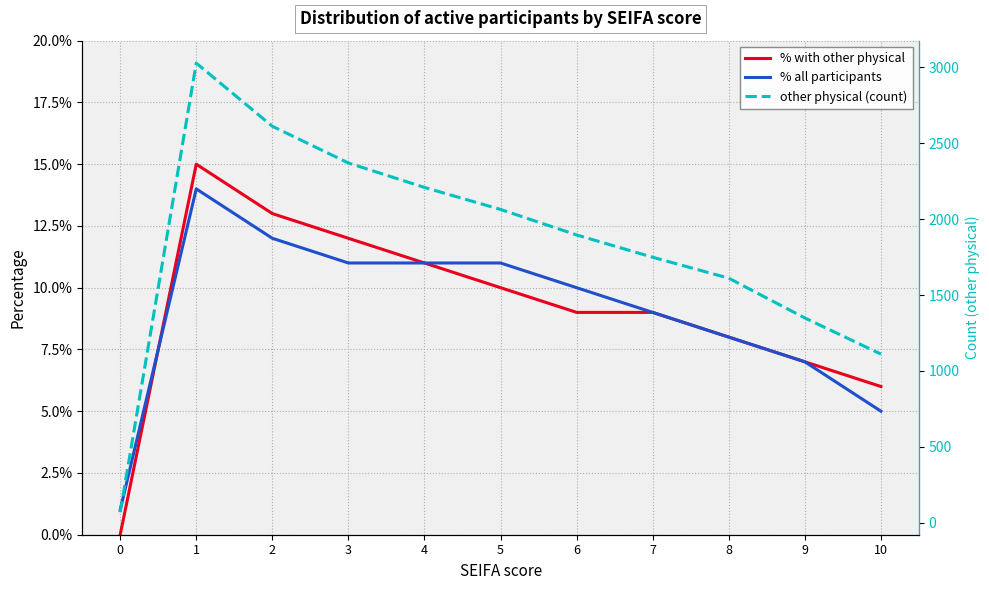

How many values in % with other physical are above zero?

10